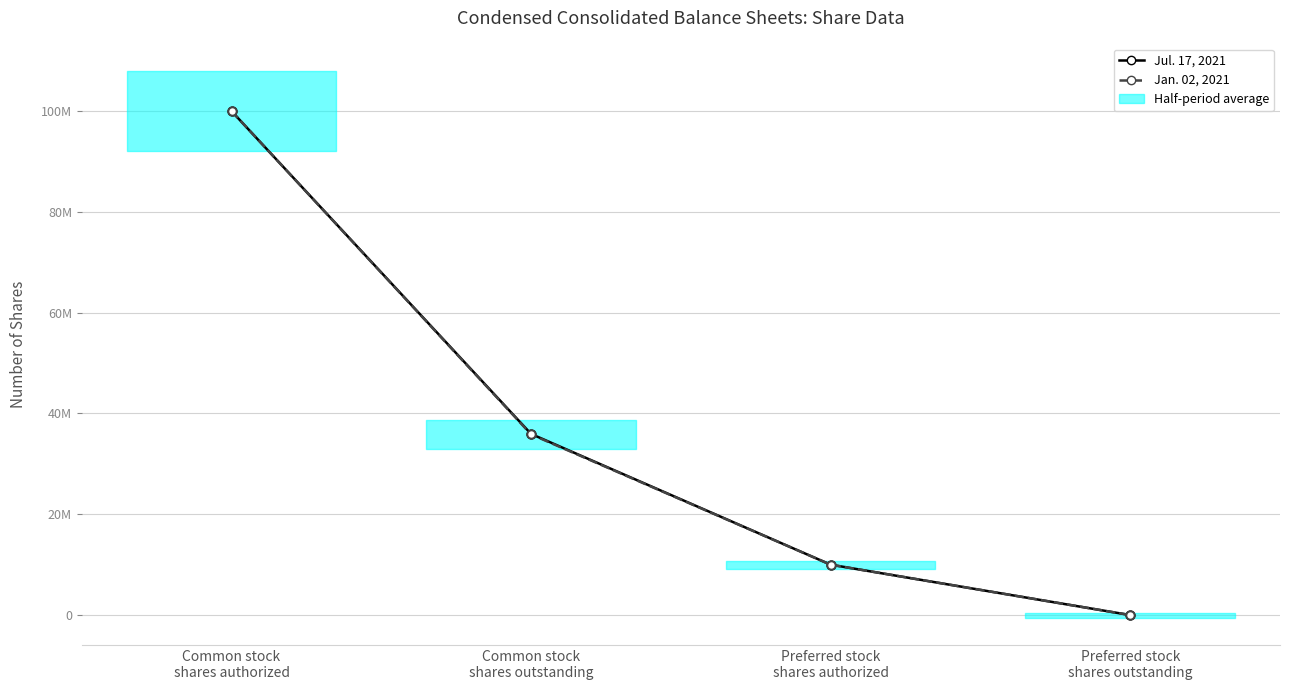

What is the total value across all series at Common stock
shares outstanding?

71794000